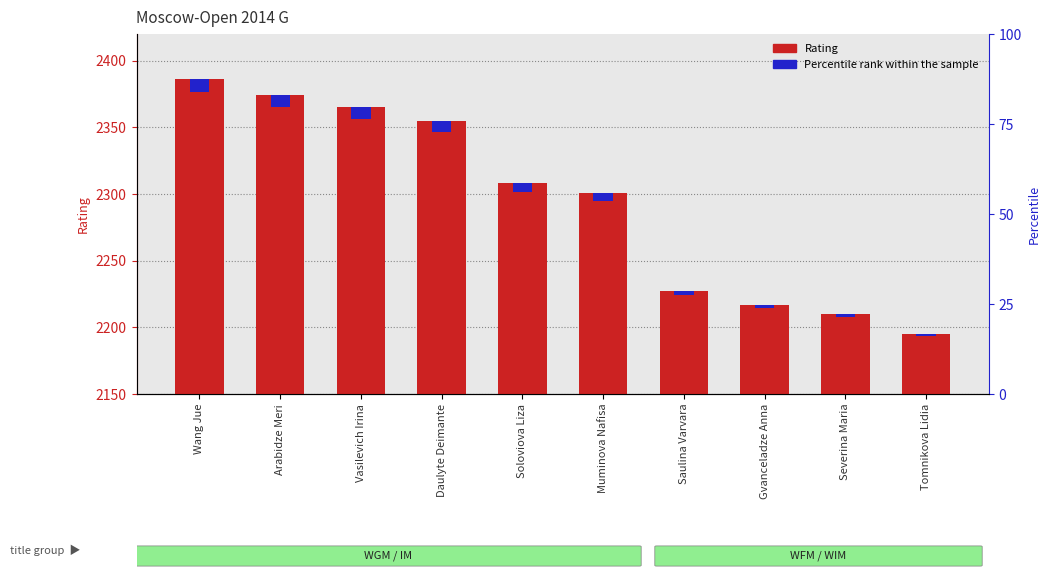

The value of Percentile rank within sample at Saulina Varvara is 4.1. True or false?

False